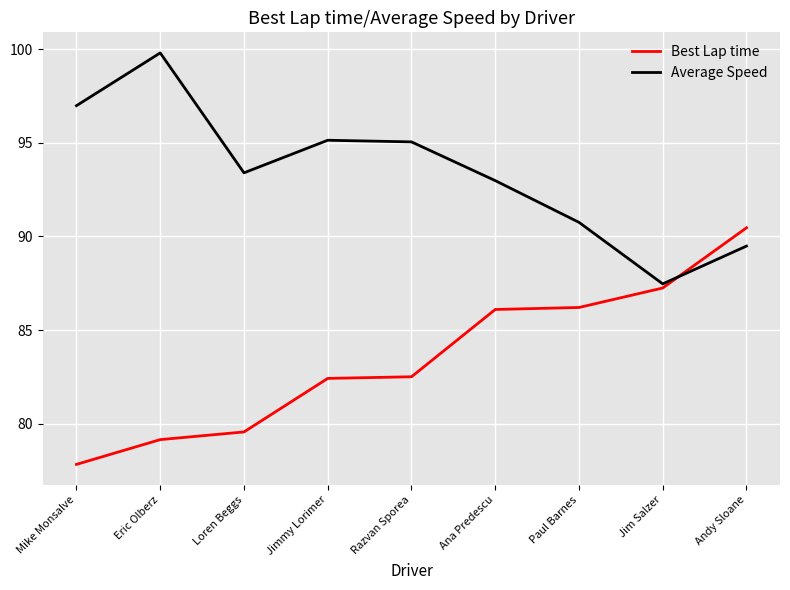

What position from the right is Loren Beggs?

7